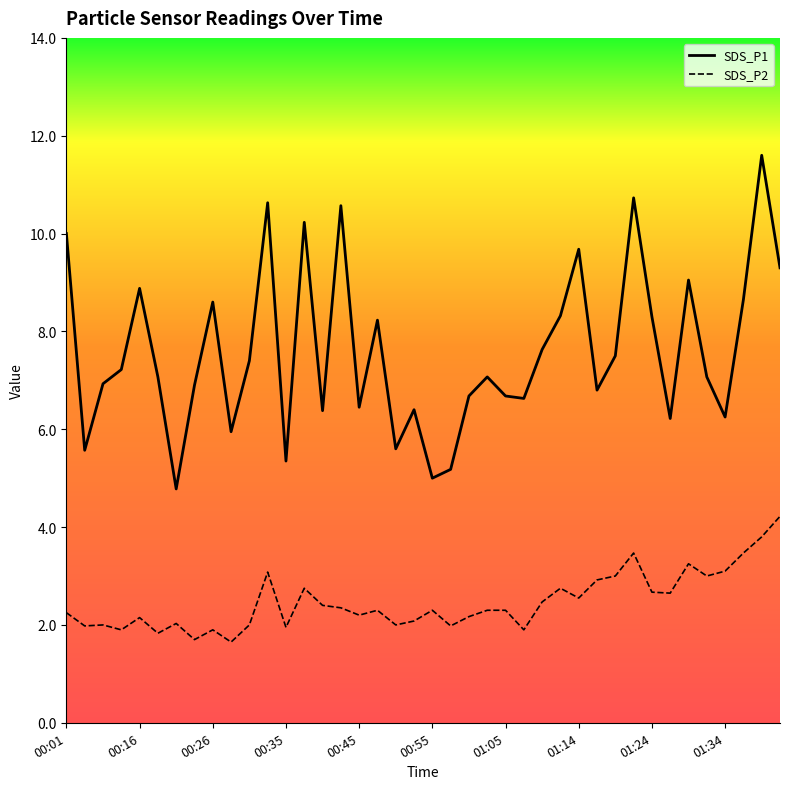

Reading right to left, list all the values displayed in this chart.

SDS_P1: 01:41=9.3	01:39=11.6	01:36=8.7	01:34=6.2	01:31=7.1	01:29=9.1	01:26=6.2	01:24=8.3	01:22=10.7	01:19=7.5	01:17=6.8	01:14=9.7	01:12=8.3	01:09=7.6	01:07=6.6	01:05=6.7	01:02=7.1	01:00=6.7	00:57=5.2	00:55=5.0	00:52=6.4	00:50=5.6	00:48=8.2	00:45=6.5	00:43=10.6	00:40=6.4	00:38=10.2	00:35=5.3	00:33=10.6	00:30=7.4	00:28=6.0	00:26=8.6	00:23=6.9	00:21=4.8	00:18=7.1	00:16=8.9	00:13=7.2	00:11=6.9	00:03=5.6	00:01=10.0
SDS_P2: 01:41=4.2	01:39=3.8	01:36=3.5	01:34=3.1	01:31=3.0	01:29=3.2	01:26=2.6	01:24=2.7	01:22=3.5	01:19=3.0	01:17=2.9	01:14=2.5	01:12=2.8	01:09=2.5	01:07=1.9	01:05=2.3	01:02=2.3	01:00=2.2	00:57=2.0	00:55=2.3	00:52=2.1	00:50=2.0	00:48=2.3	00:45=2.2	00:43=2.4	00:40=2.4	00:38=2.8	00:35=1.9	00:33=3.1	00:30=2.0	00:28=1.6	00:26=1.9	00:23=1.7	00:21=2.0	00:18=1.8	00:16=2.1	00:13=1.9	00:11=2.0	00:03=2.0	00:01=2.2